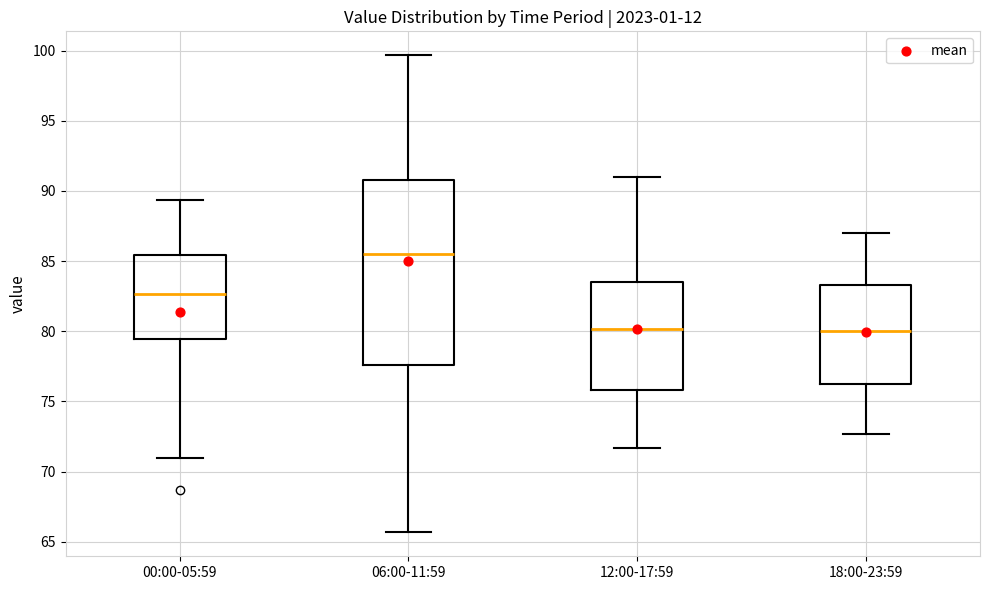

Reading left to right, read every box against the y-axis: the position of its median line, the range the box covers, and the ends of its whiskers. The values are not printed on the chart, so give them approximately, as read against the axis.

00:00-05:59: median 82.5, box 79.5 to 85.5, whiskers 71.0 to 89.5
06:00-11:59: median 85.5, box 77.5 to 91.0, whiskers 65.5 to 99.5
12:00-17:59: median 80.0, box 76.0 to 83.5, whiskers 71.5 to 91.0
18:00-23:59: median 80.0, box 76.0 to 83.5, whiskers 72.5 to 87.0